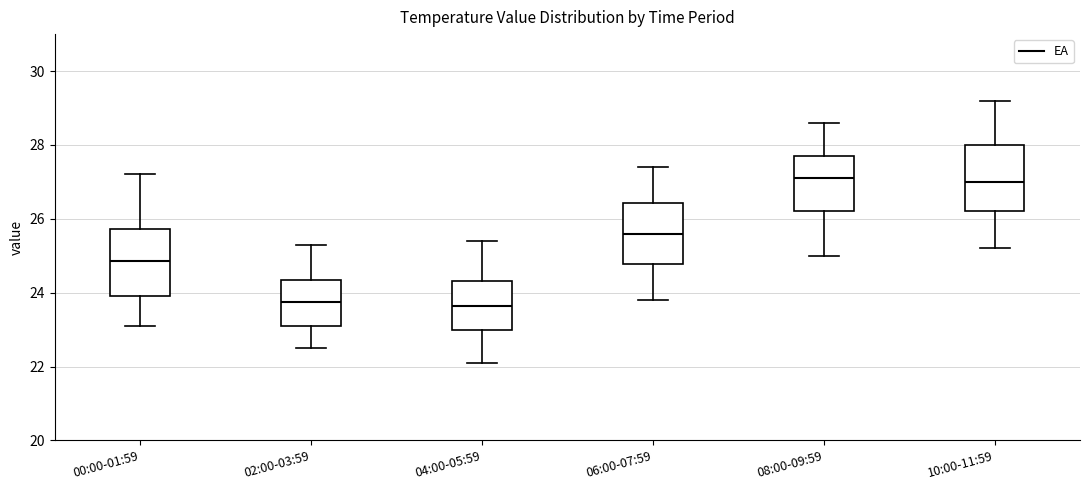

Reading left to right, read every box against the y-axis: the position of its median line, the range the box covers, and the ends of its whiskers. The values are not printed on the chart, so give them approximately, as read against the axis.

00:00-01:59: median 24.8, box 24.0 to 25.8, whiskers 23.2 to 27.2
02:00-03:59: median 23.8, box 23.2 to 24.4, whiskers 22.6 to 25.4
04:00-05:59: median 23.6, box 23.0 to 24.4, whiskers 22.2 to 25.4
06:00-07:59: median 25.6, box 24.8 to 26.4, whiskers 23.8 to 27.4
08:00-09:59: median 27.2, box 26.2 to 27.8, whiskers 25.0 to 28.6
10:00-11:59: median 27.0, box 26.2 to 28.0, whiskers 25.2 to 29.2